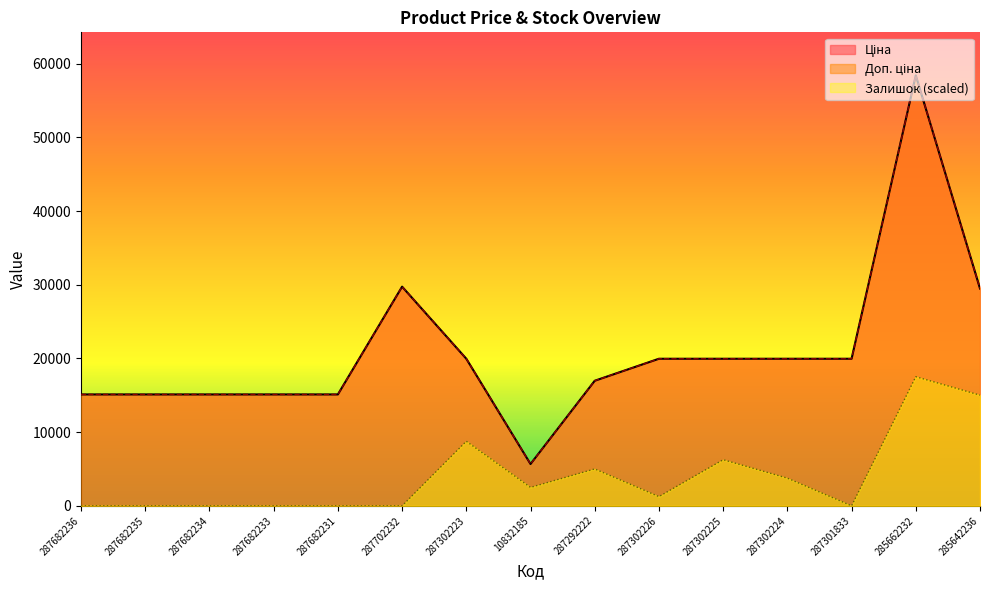

What are all the series names shown in the legend?

Ціна, Доп. ціна, Залишок